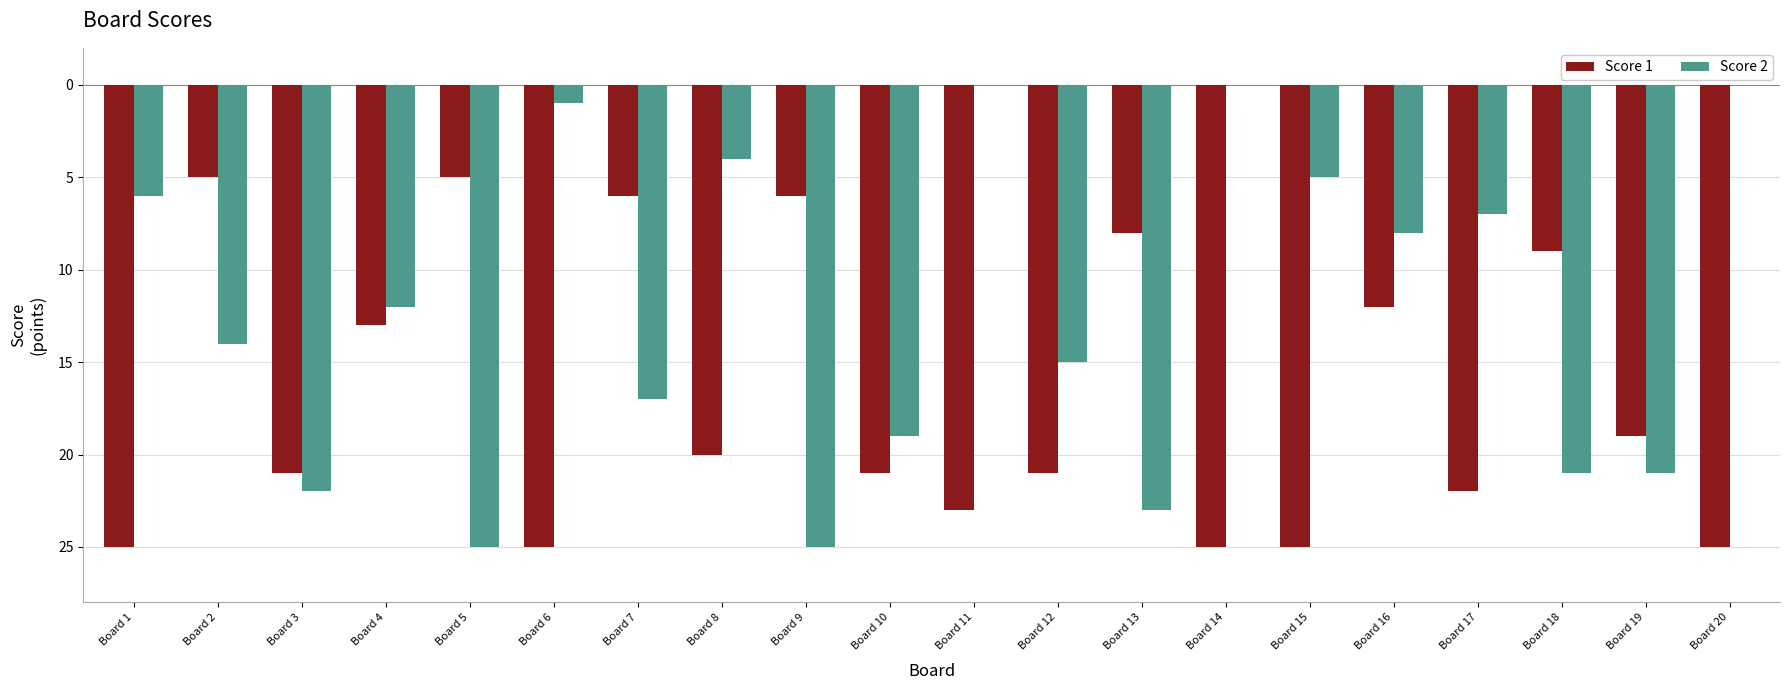

What are all the series names shown in the legend?

Score 1, Score 2